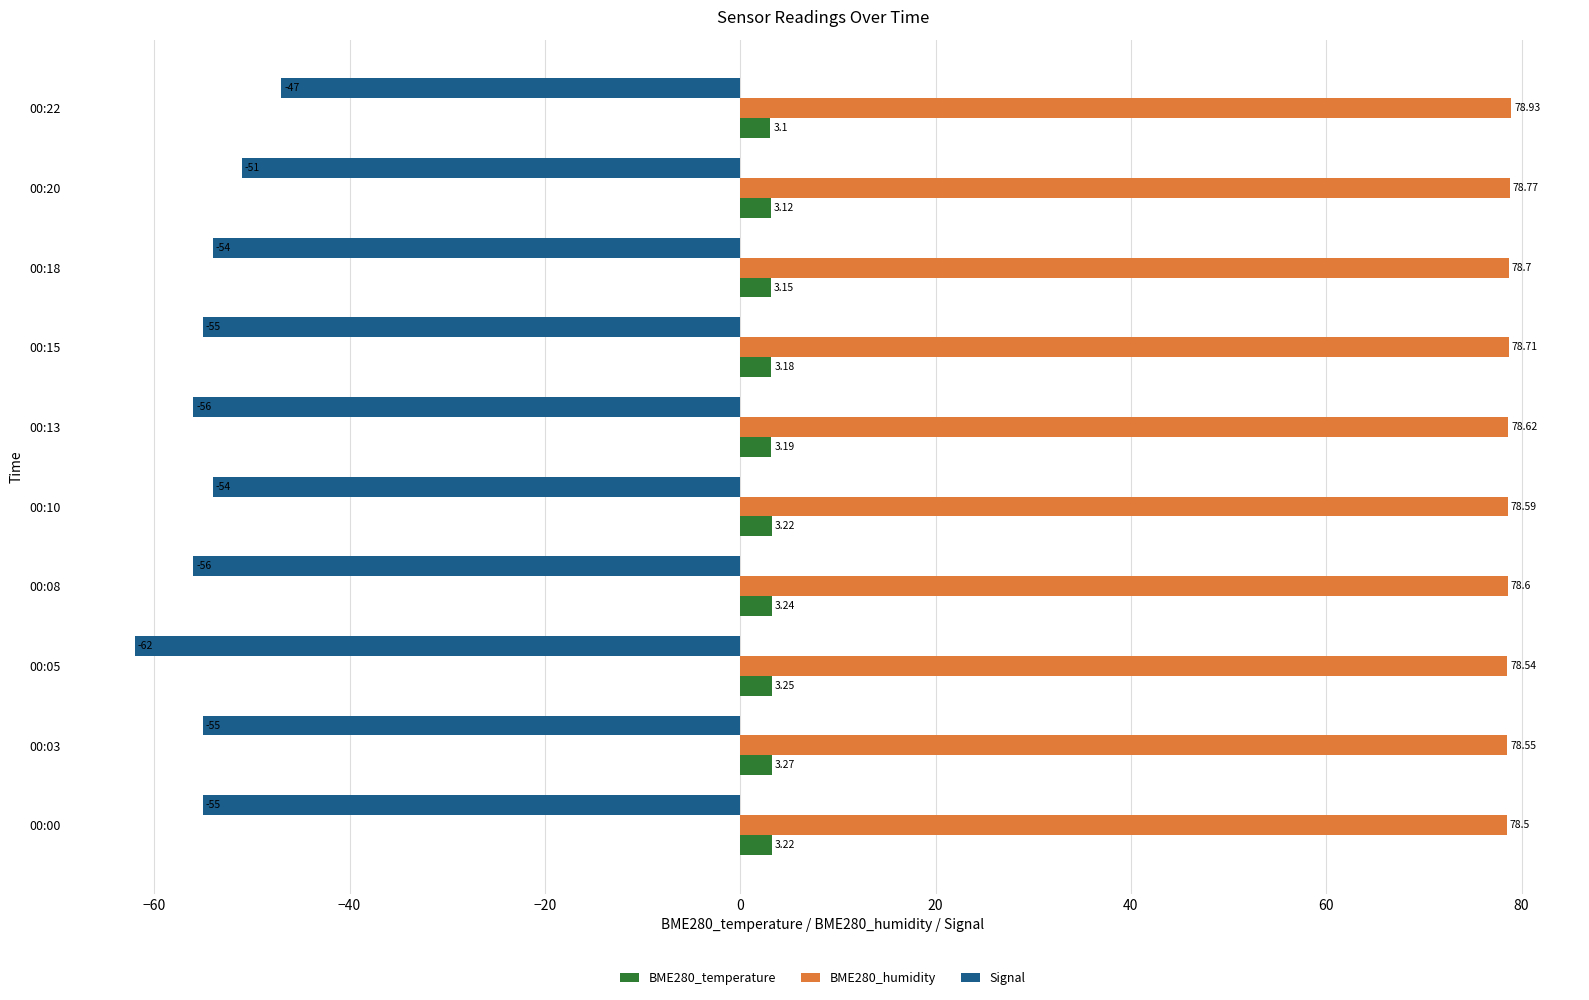

What is the greatest value displayed?

78.9